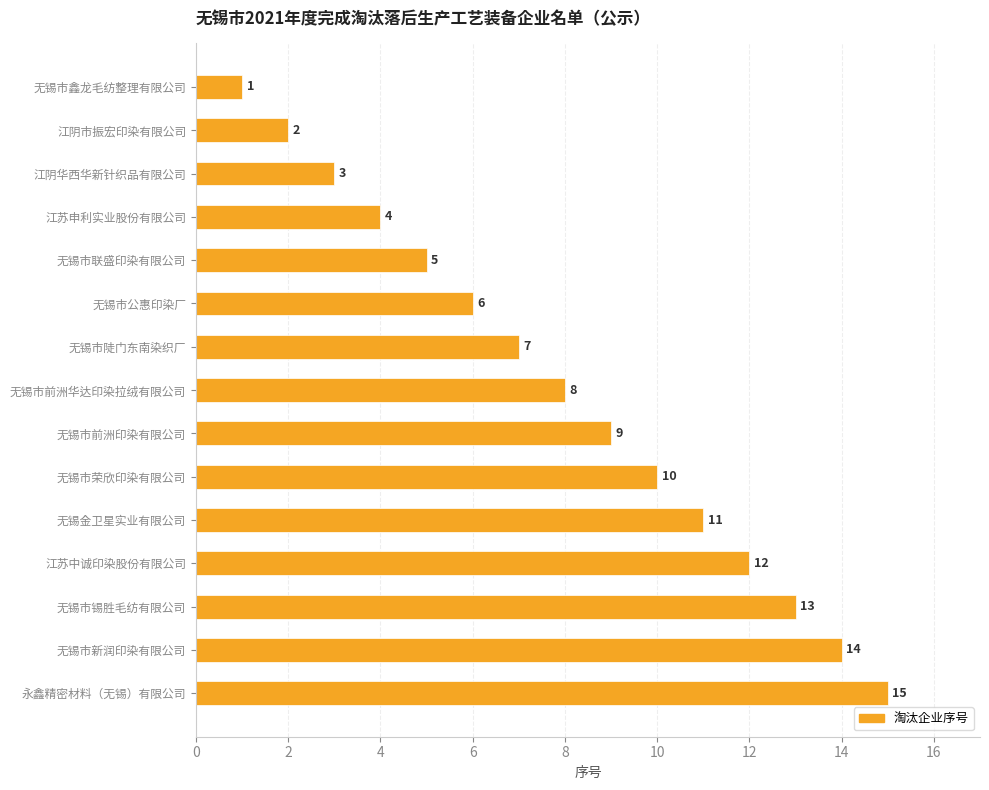

What is the sum of all values?

120